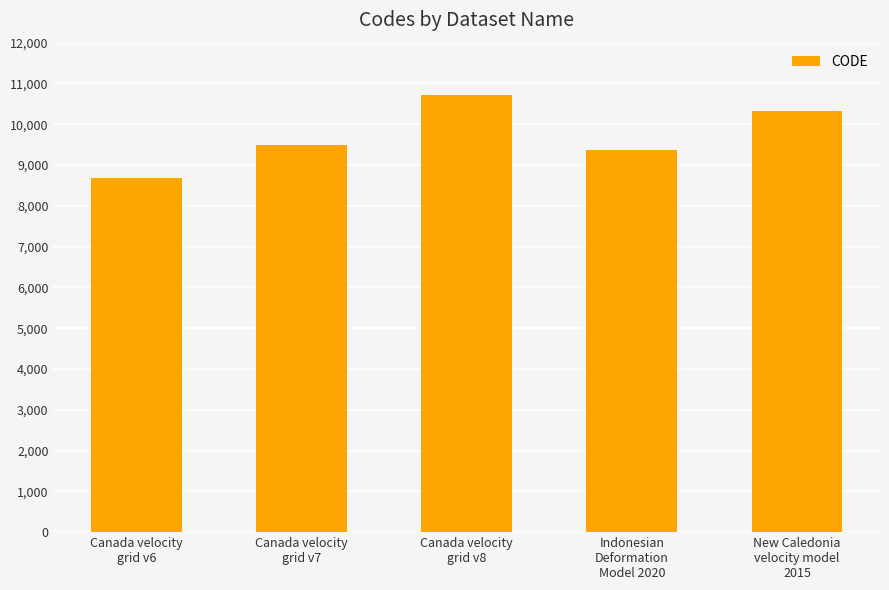

Reading left to right, extract all data points from this chart.

8676	9483	10707	9375	10323